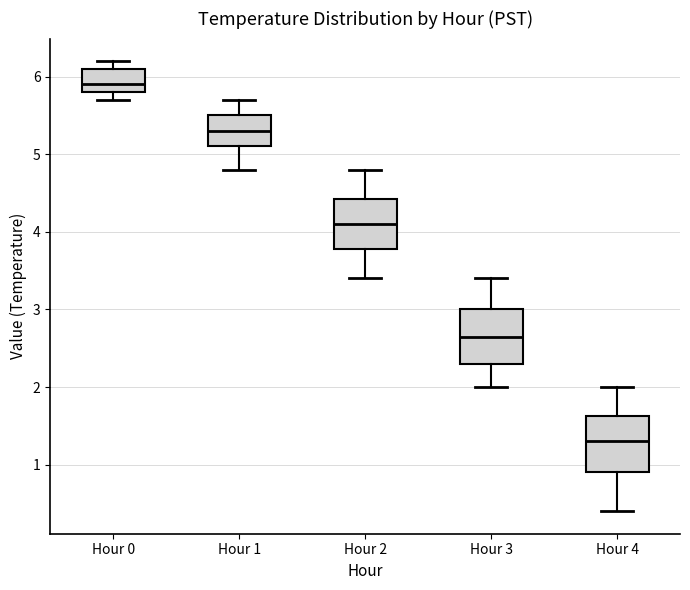

Reading left to right, read every box against the y-axis: the position of its median line, the range the box covers, and the ends of its whiskers. The values are not printed on the chart, so give them approximately, as read against the axis.

Hour 0: median 5.9, box 5.8 to 6.1, whiskers 5.7 to 6.2
Hour 1: median 5.3, box 5.1 to 5.5, whiskers 4.8 to 5.7
Hour 2: median 4.1, box 3.8 to 4.4, whiskers 3.4 to 4.8
Hour 3: median 2.7, box 2.3 to 3.0, whiskers 2.0 to 3.4
Hour 4: median 1.3, box 0.9 to 1.6, whiskers 0.4 to 2.0